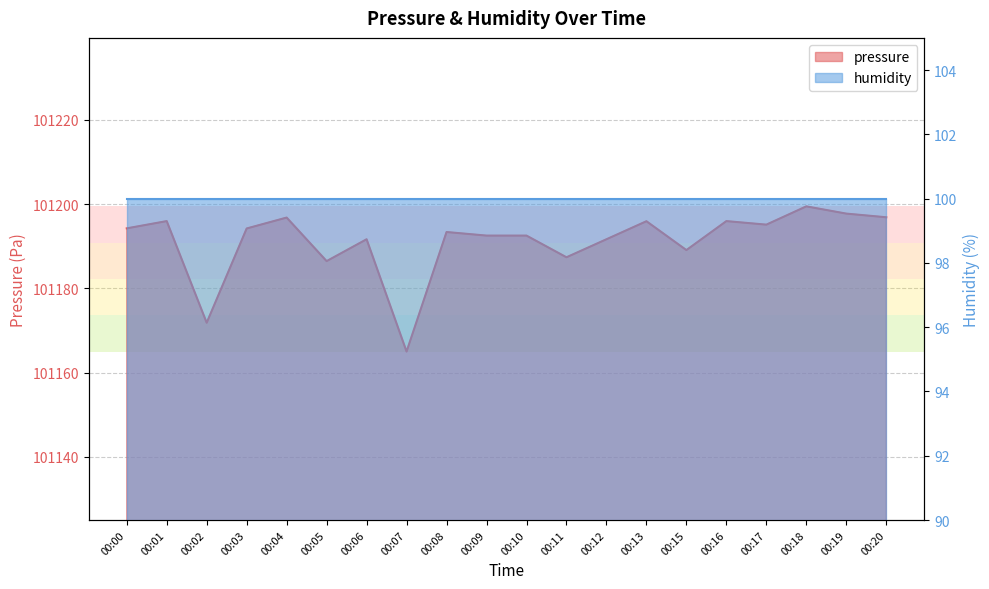

What is the average value?

101191.2